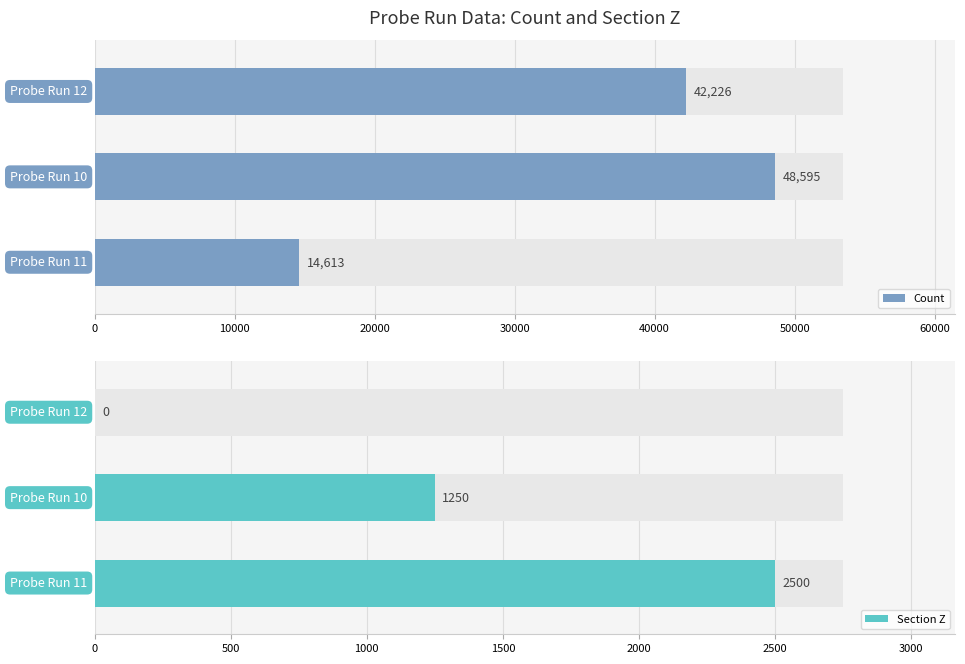

Does the chart contain any negative values?

No